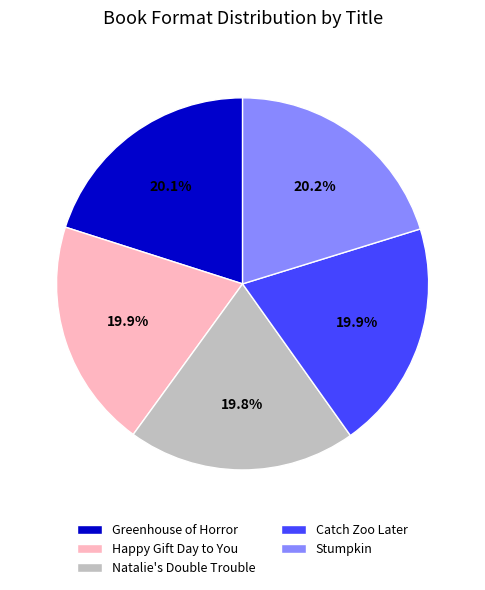

What is the ratio of the value at Greenhouse of Horror to the value at Stumpkin?

1.0